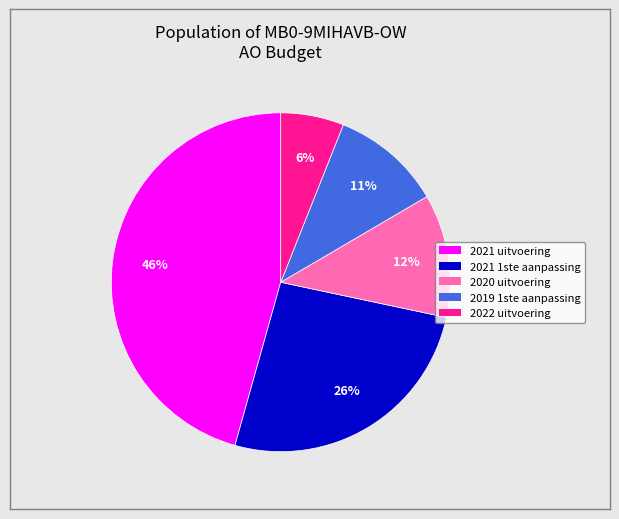

Combined, do 2019 1ste aanpassing and 2020 uitvoering account for over 50%?

No